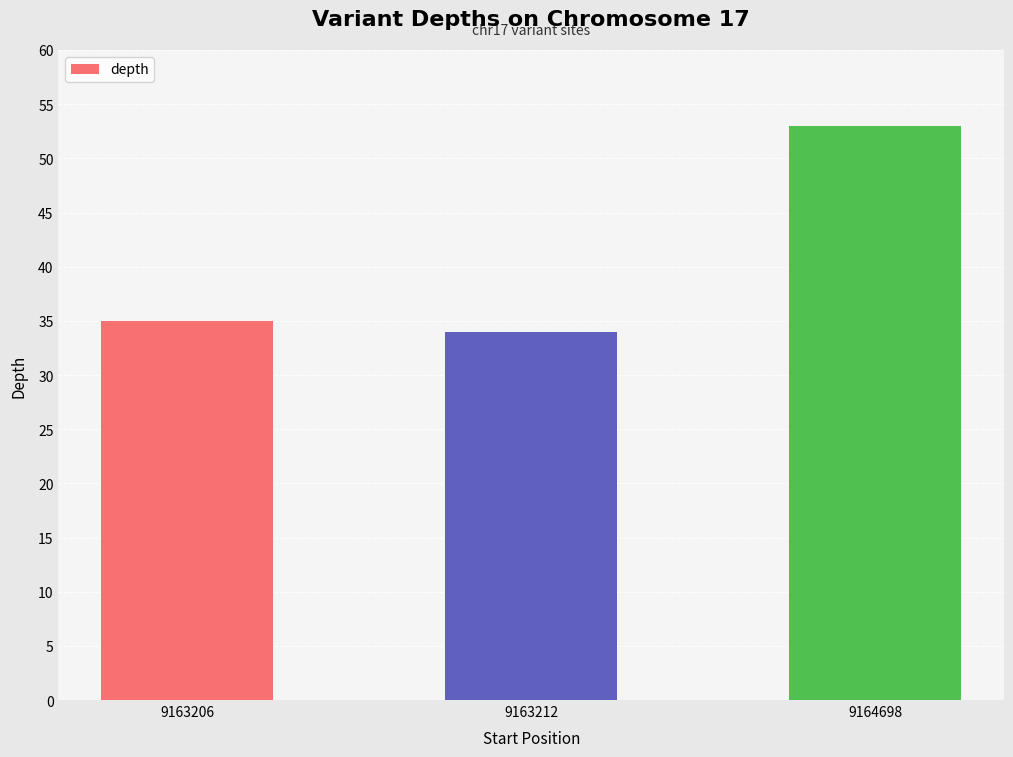

Count the number of data series in this chart.

1